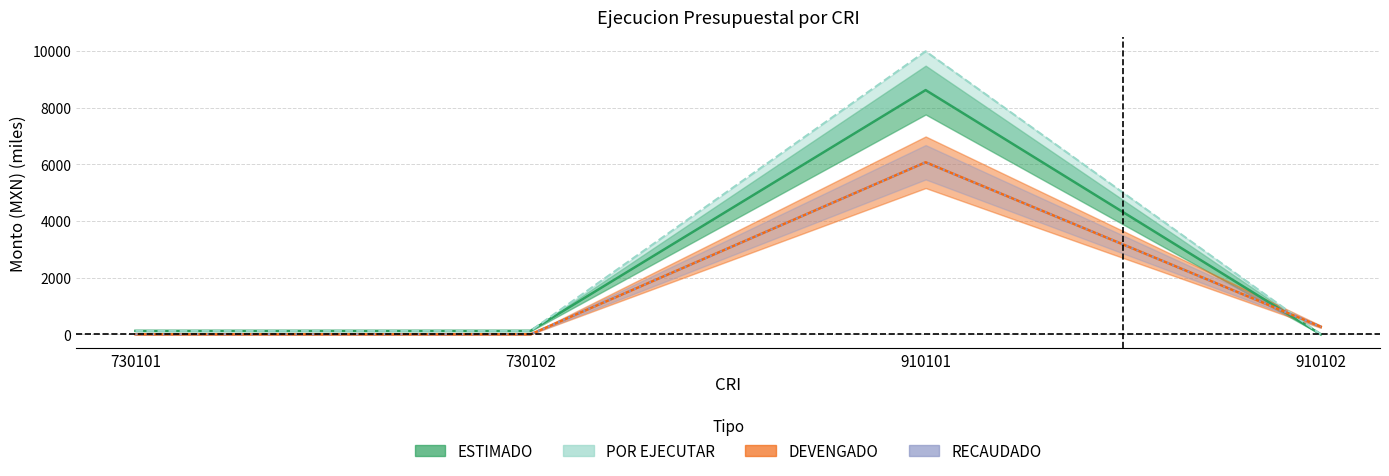

What is the value of the ESTIMADO point at the 1st from the left?

122.2